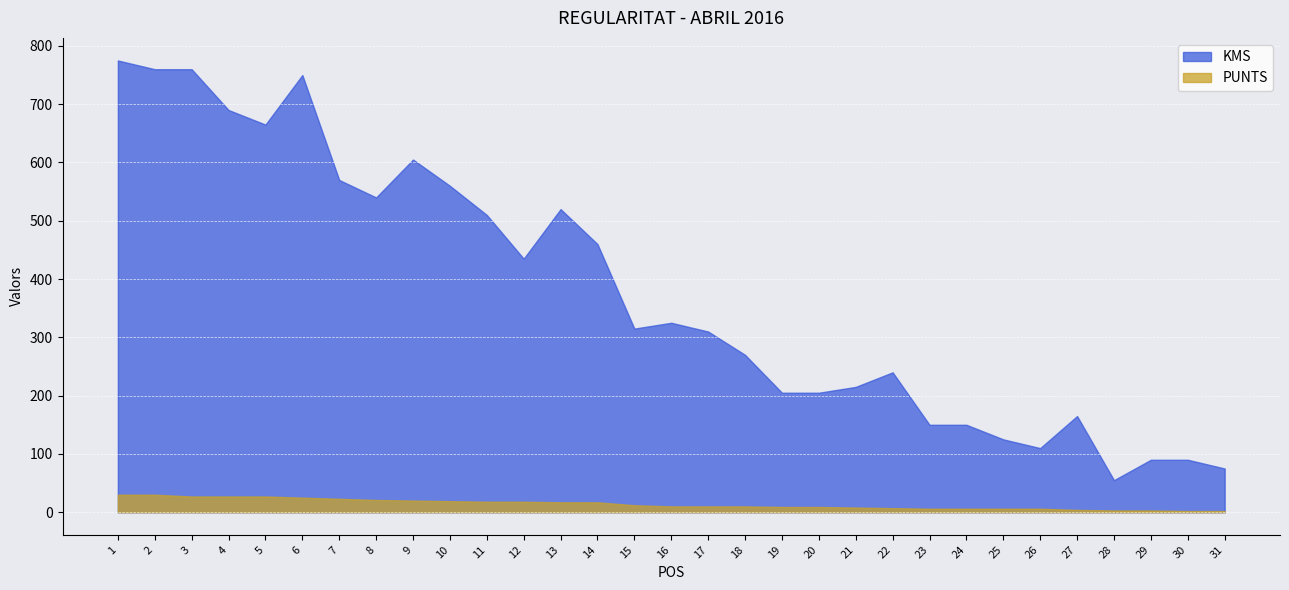

What is the difference between the KMS values at 25 and 31?

50